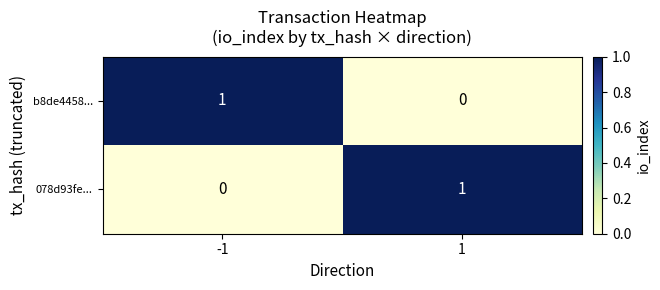

Is the value of 078d93fe... at 1 greater than the value of b8de4458... at 1?

Yes